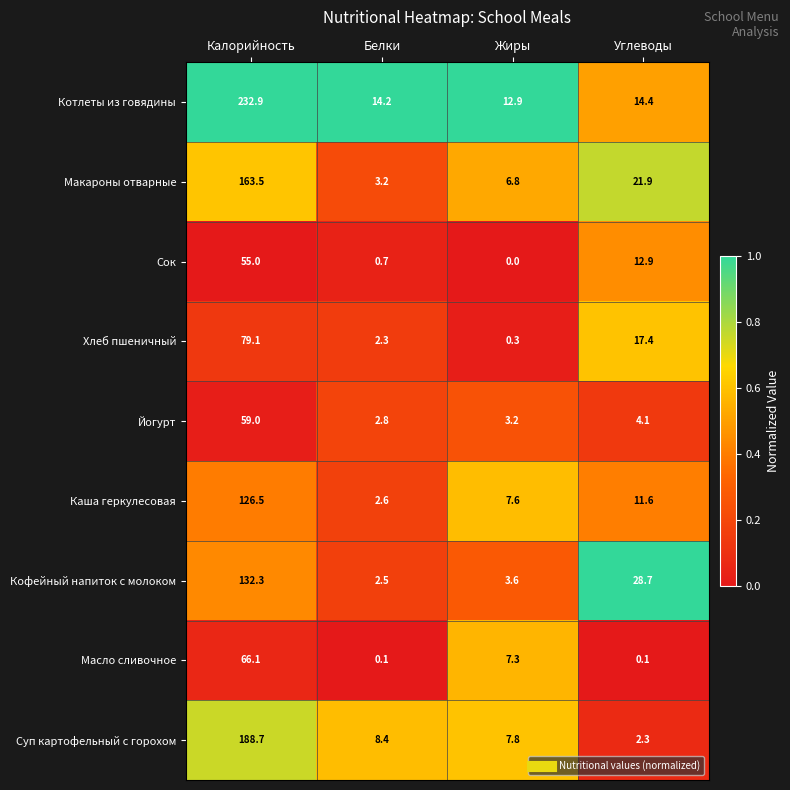

At which label does Суп картофельный с горохом first exceed 8?

Калорийность